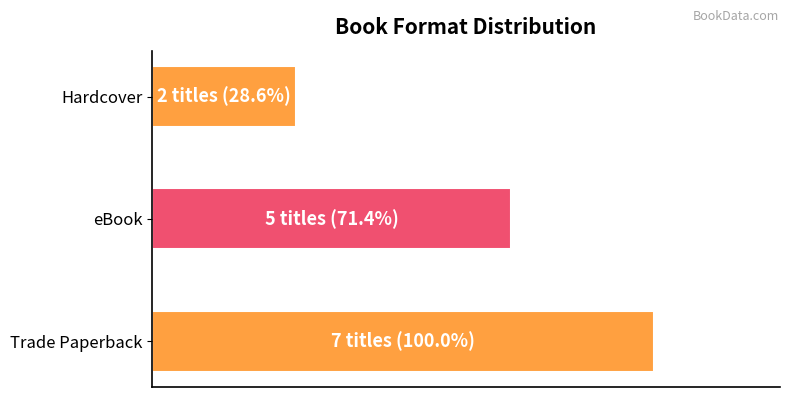

List the labels in order of value, largest first.

Trade Paperback, eBook, Hardcover